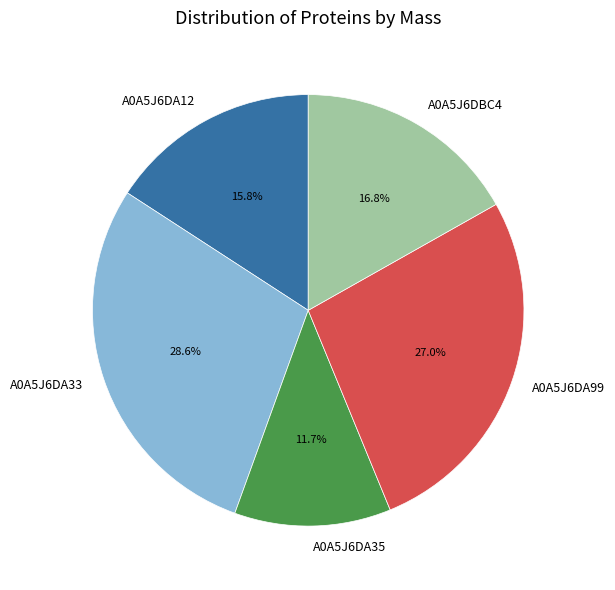

Which has a higher value, A0A5J6DBC4 or A0A5J6DA35?

A0A5J6DBC4